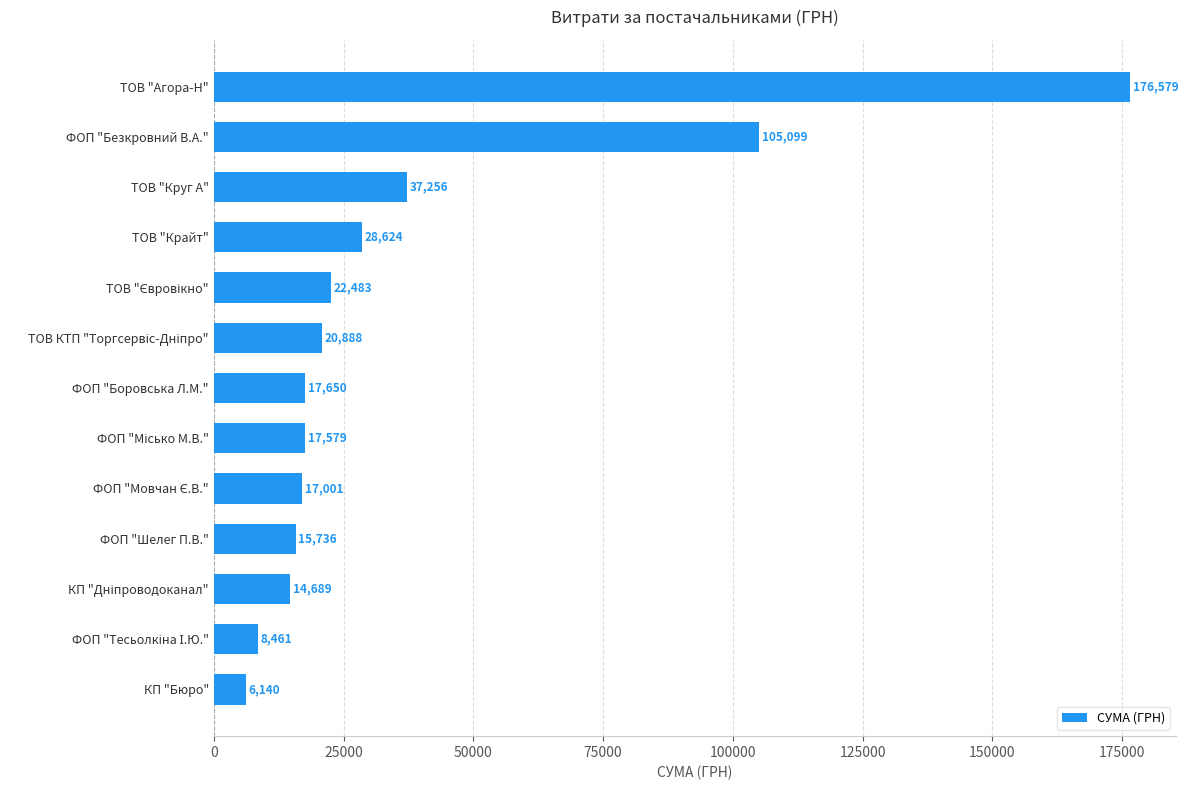

At which label is the value closest to 91359?

ФОП "Безкровний В.А."